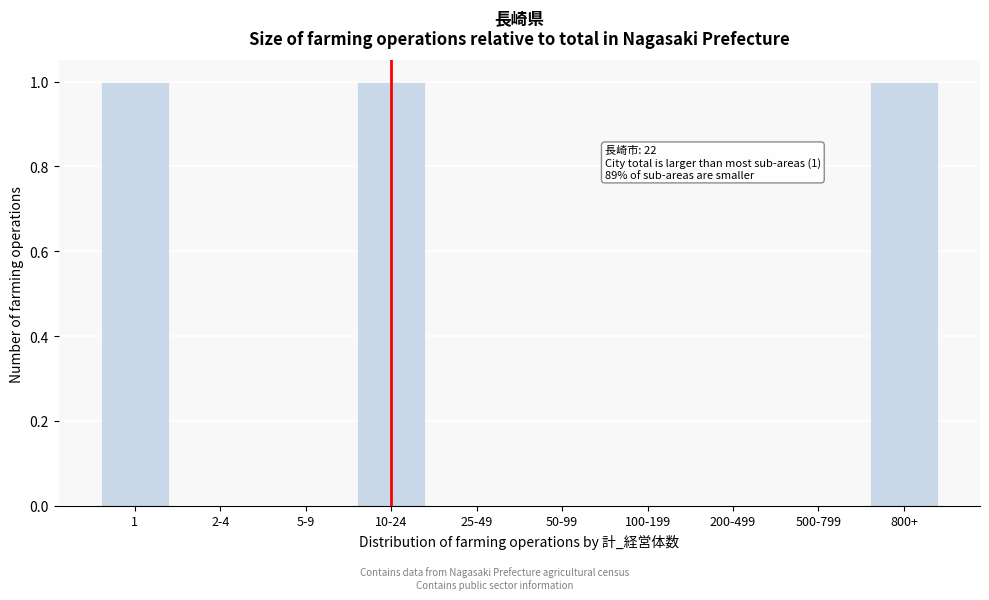

Reading left to right, extract all data points from this chart.

1=1	2-4=0	5-9=0	10-24=1	25-49=0	50-99=0	100-199=0	200-499=0	500-799=0	800+=1